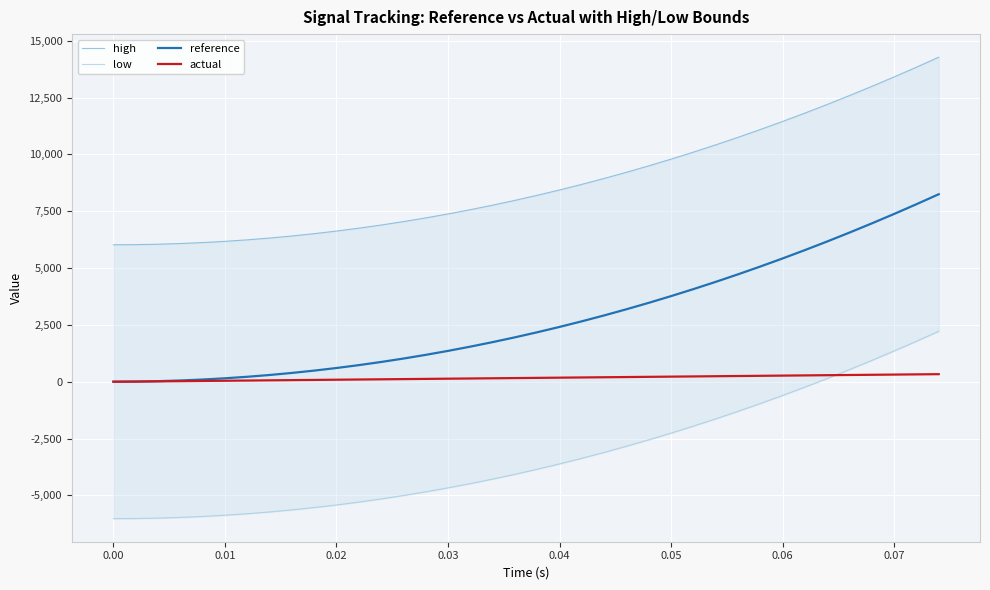

Count the number of data series in this chart.

4